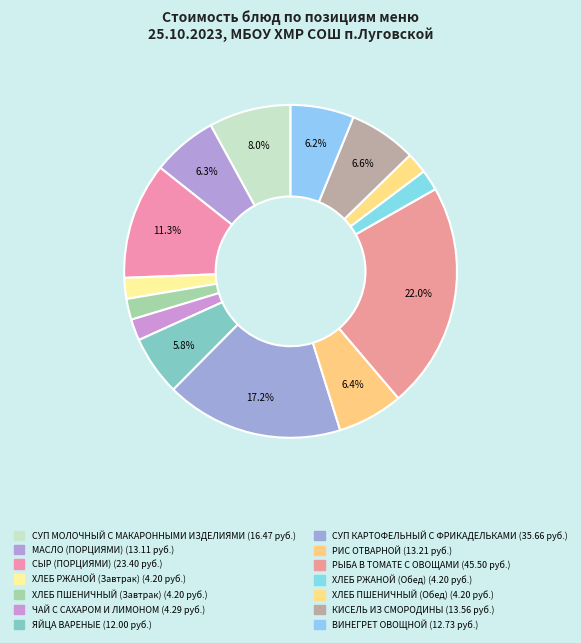

Is there any slice that represents more than half of the pie?

No